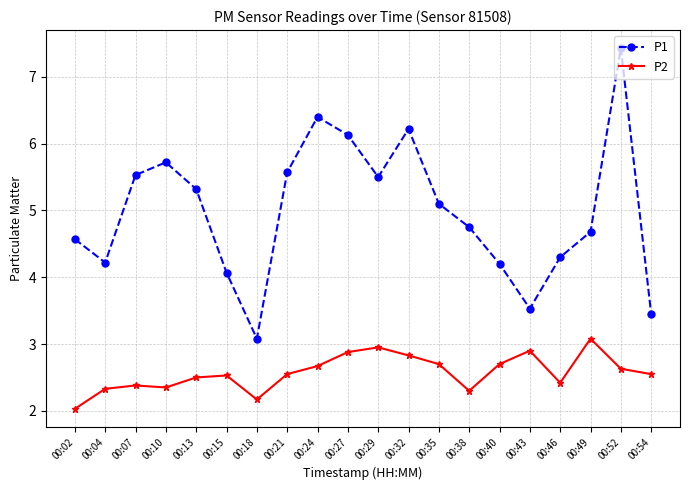

What is the value of the P1 point at the 13th from the left?

5.1